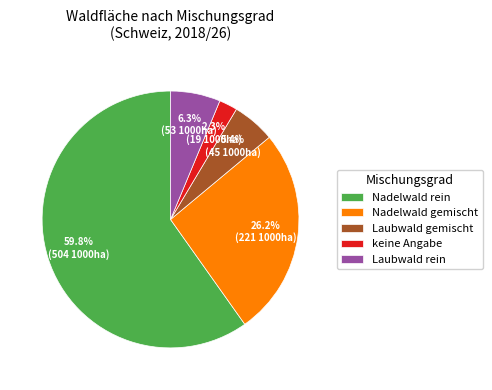

Which has a higher value, Laubwald rein or keine Angabe?

Laubwald rein